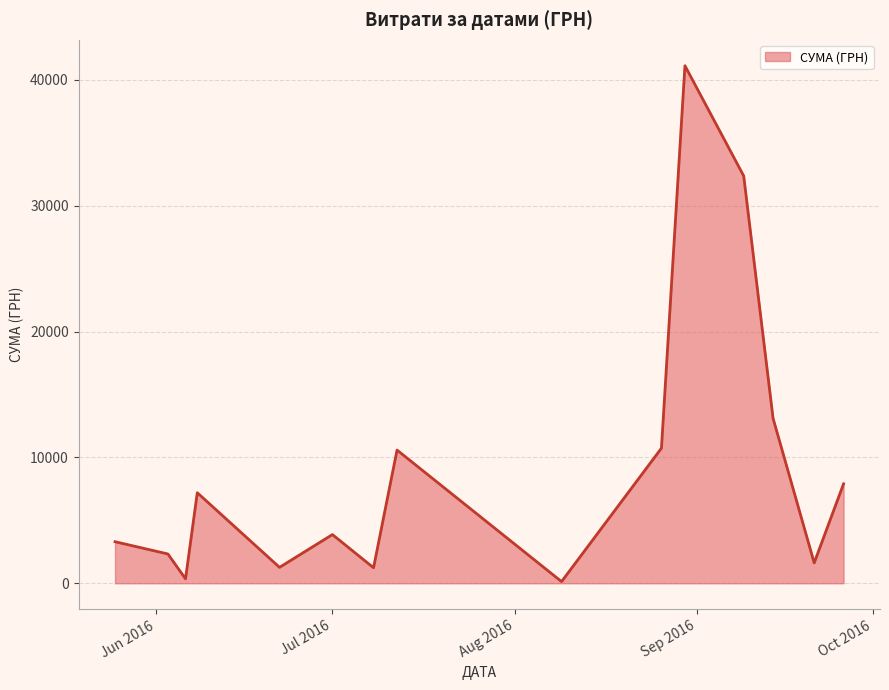

What is the maximum value shown in the chart?

41121.0